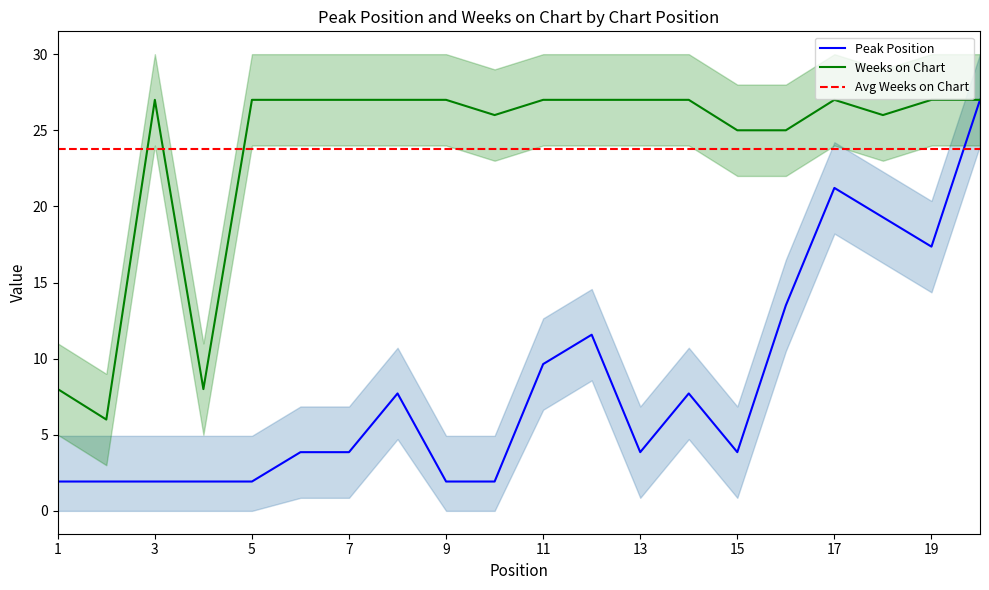

Reading right to left, list all the values displayed in this chart.

Peak Position: 27.0	17.4	19.3	21.2	13.5	3.9	7.7	3.9	11.6	9.6	1.9	1.9	7.7	3.9	3.9	1.9	1.9	1.9	1.9	1.9
Weeks on Chart: 27.0	27.0	26.0	27.0	25.0	25.0	27.0	27.0	27.0	27.0	26.0	27.0	27.0	27.0	27.0	27.0	8.0	27.0	6.0	8.0